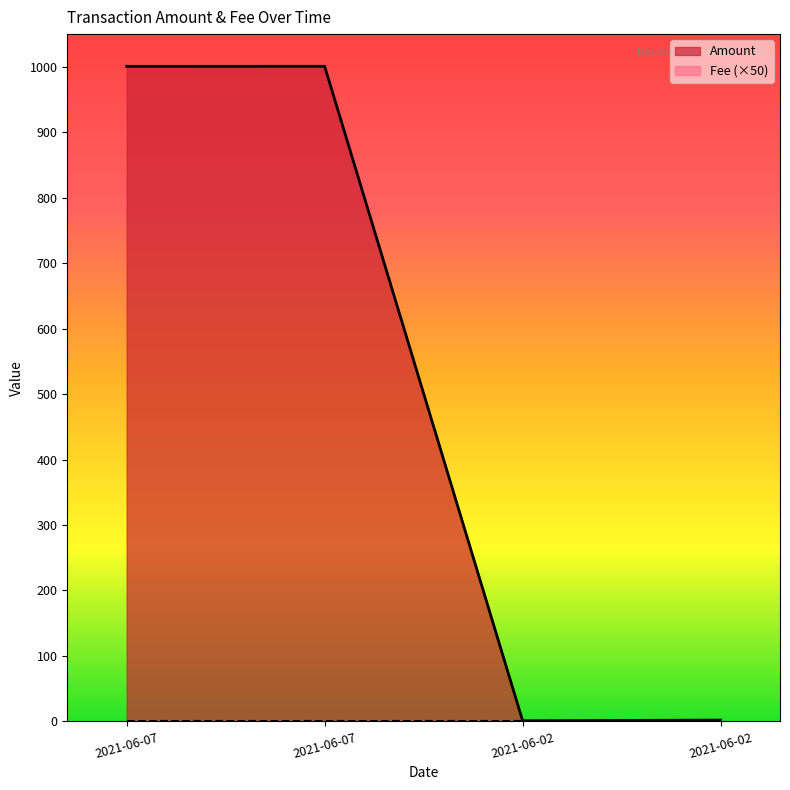

At which category does the data reach its first local valley?

2021-06-02